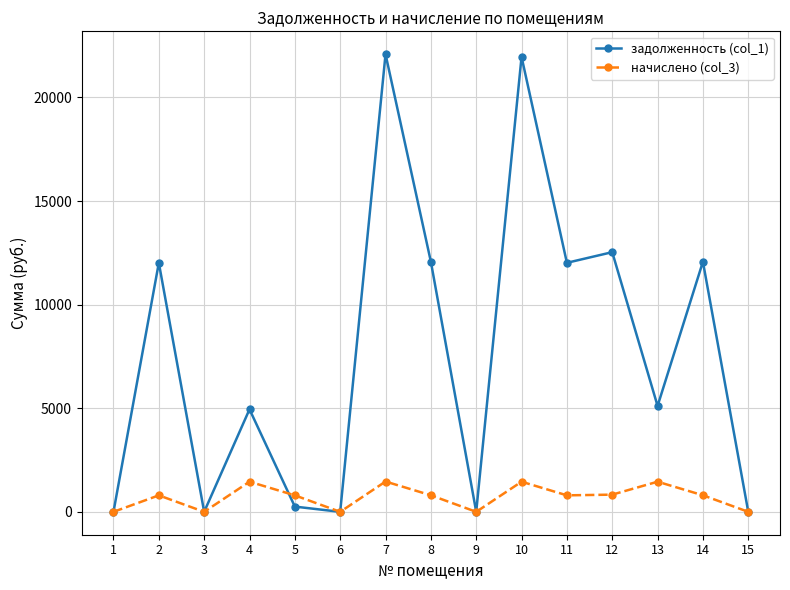

True or false: начислено (col_3) has more than 2 points higher than both neighbors.

True